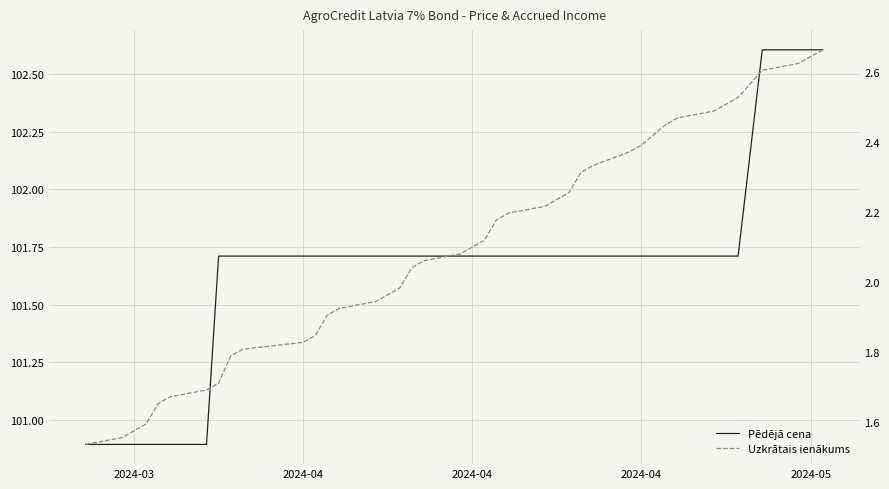

What is the average value of the Pēdējā cena series?

101.7